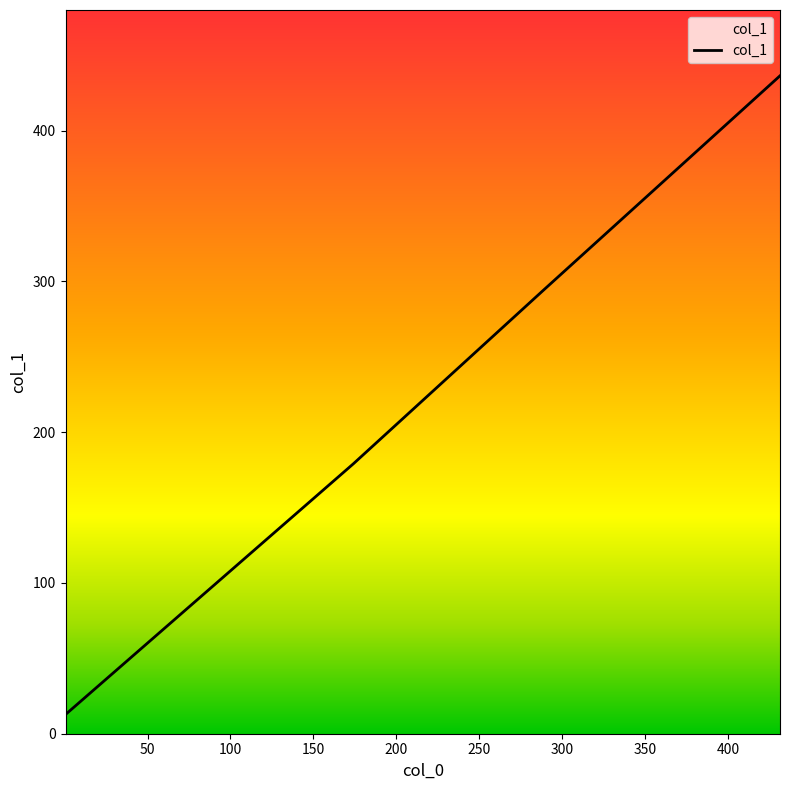

What is the sum of all values?

921.8